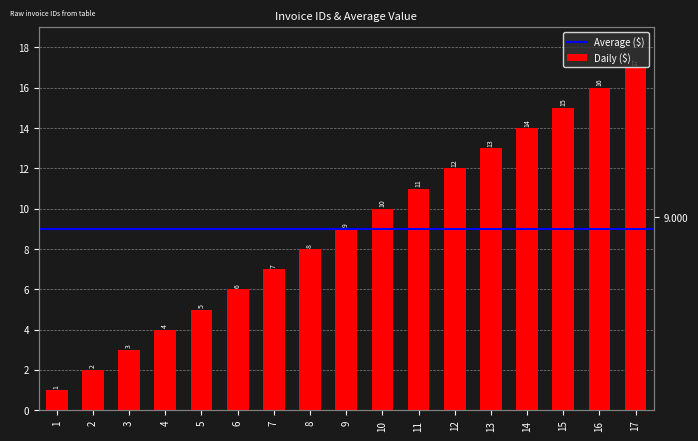

What is the greatest value displayed?

17